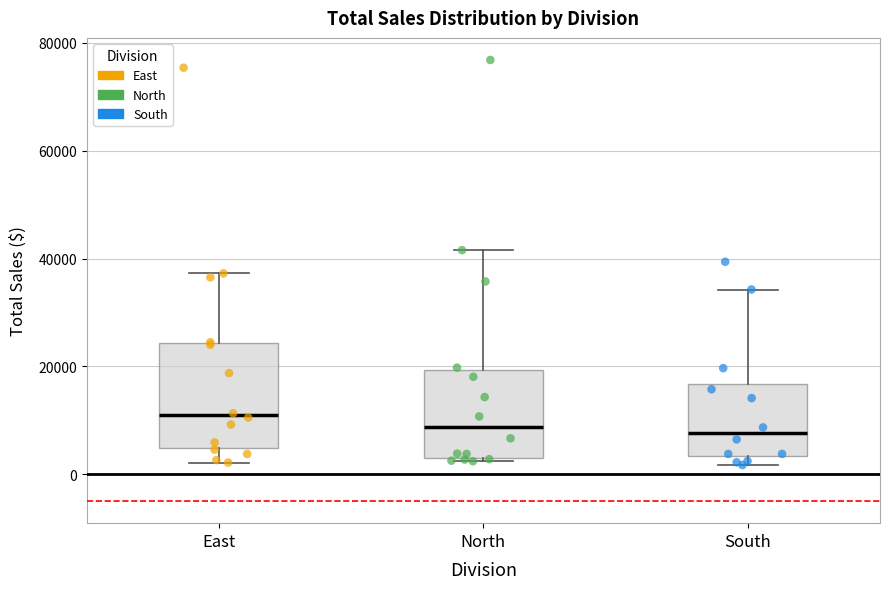

Where is the lower edge of the box for South on the y-axis? The values are not printed on the chart, so give them approximately, as read against the axis.

4000